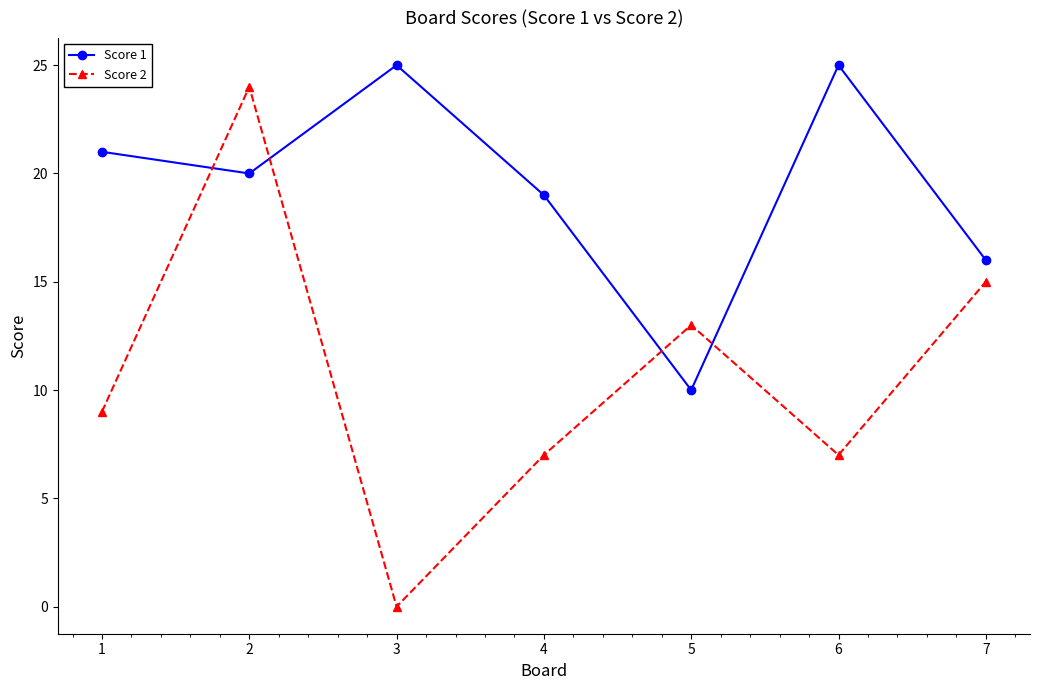

What is the average value of the Score 2 series?

11